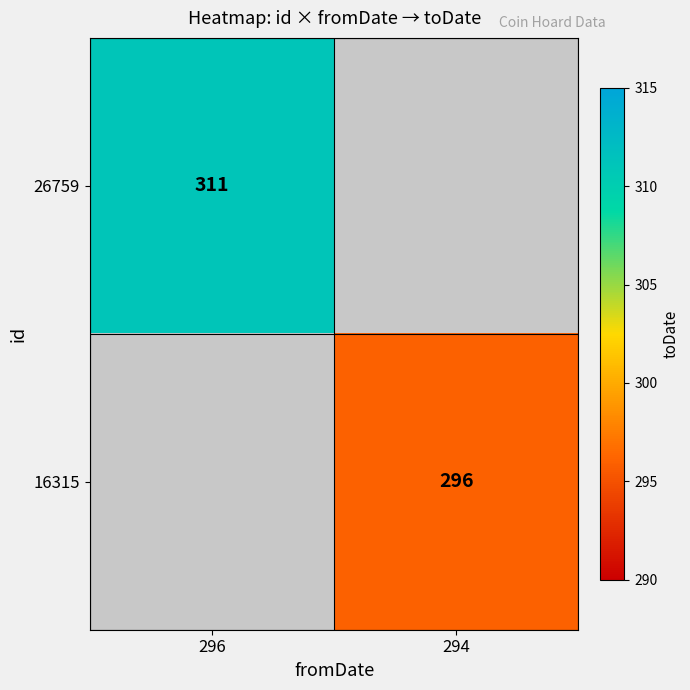

Which has a higher value, 296 or 294?

296